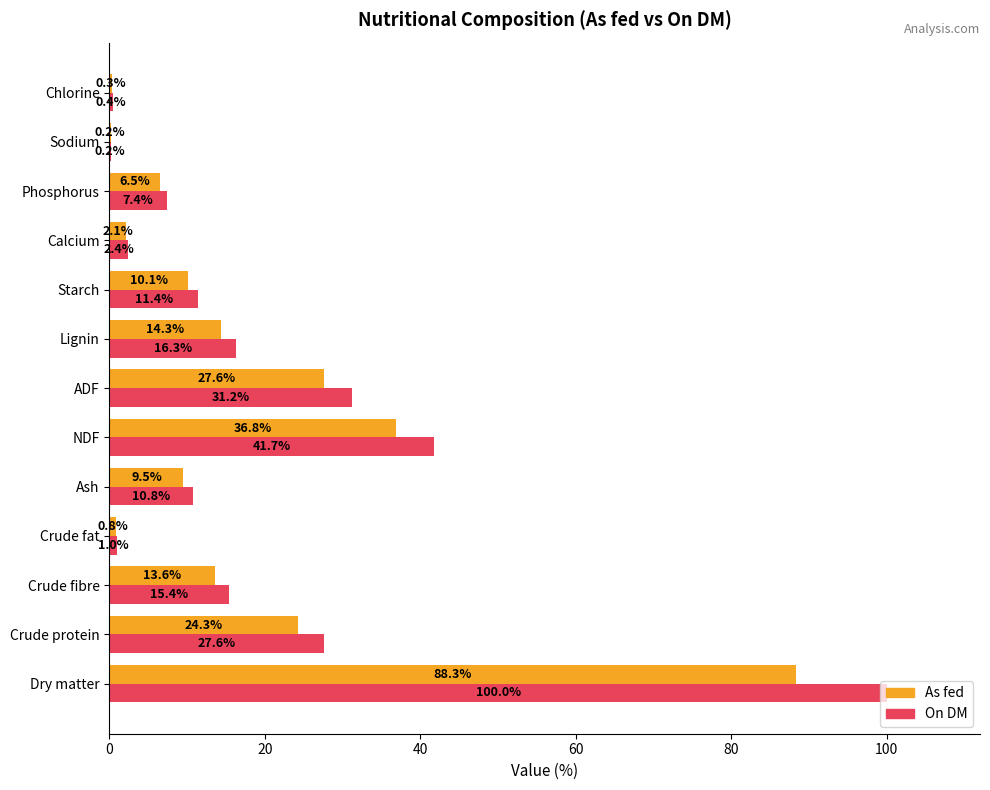

At which label is On DM closest to 50?

NDF